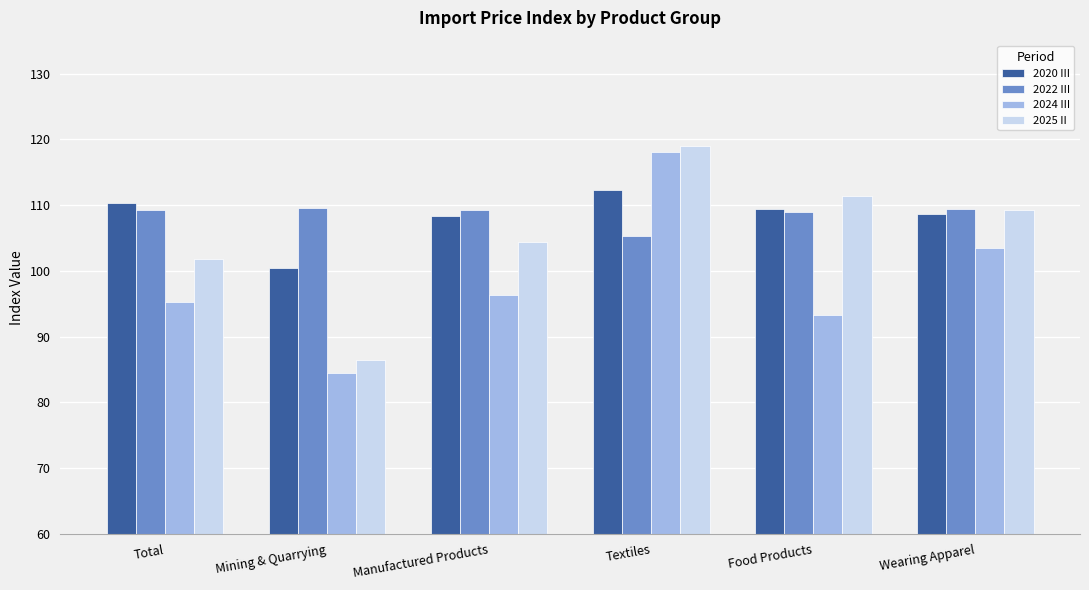

What is the spread (max minus min) of values at Food Products?

18.0